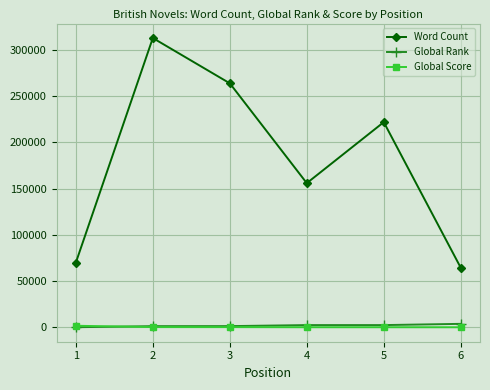

How many lines are shown in the chart?

3